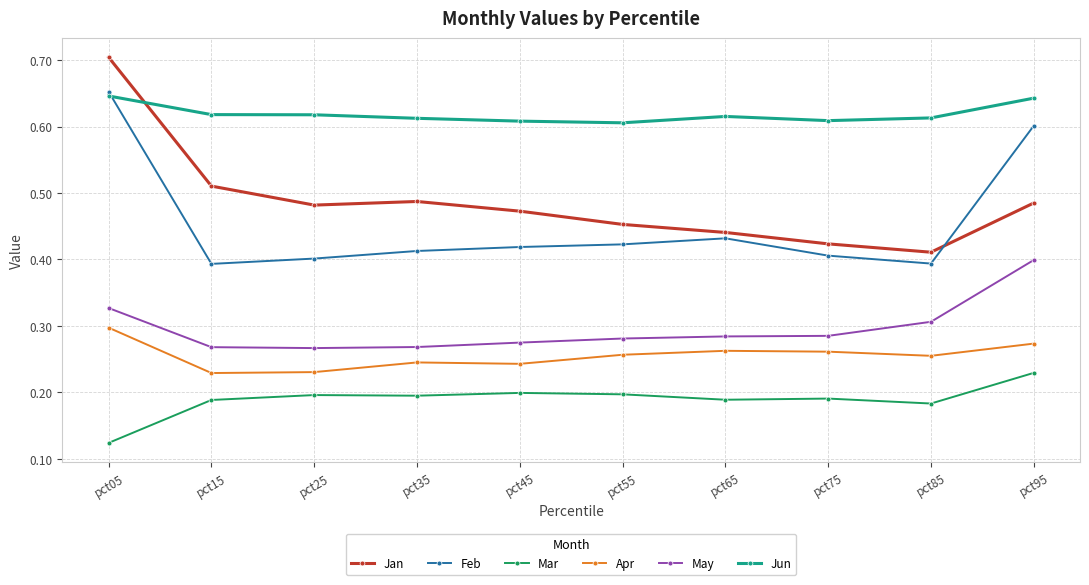

What is the total value across all series at pct75?

2.2